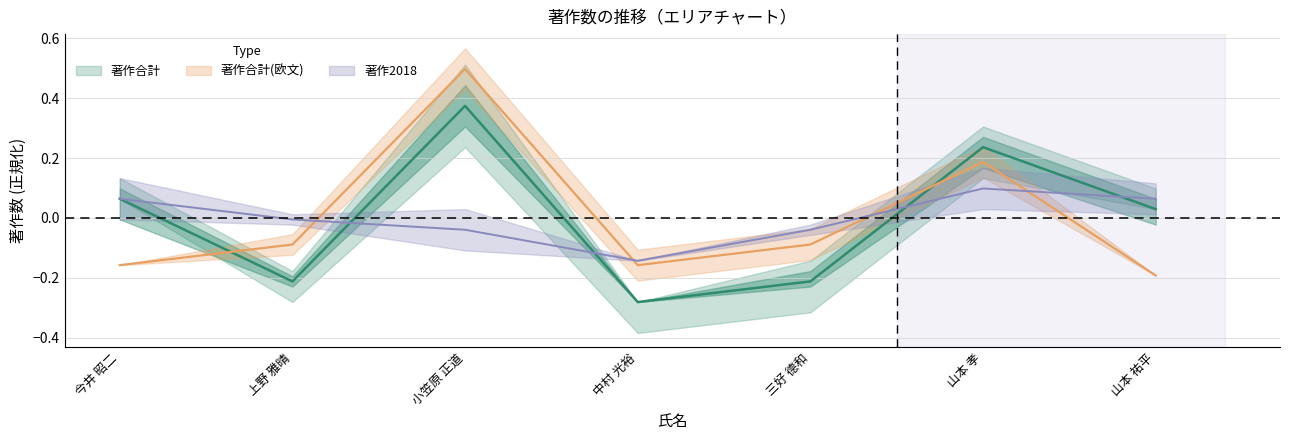

What is the minimum value shown in the chart?

-0.3